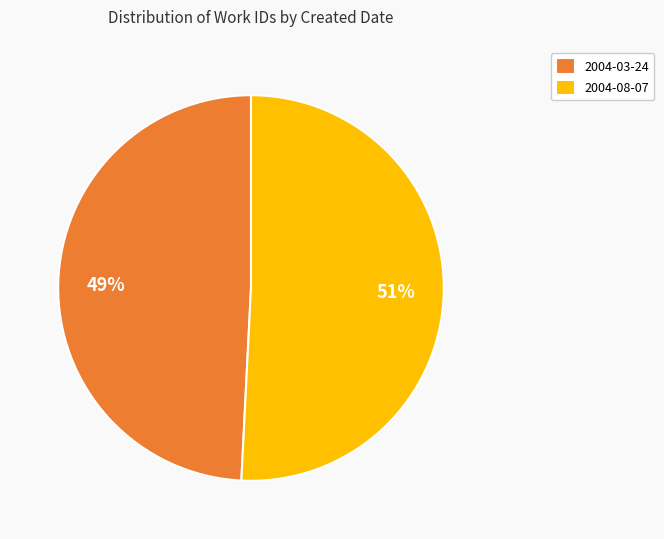

Approximately how many times larger is the value at 2004-03-24 compared to 2004-08-07?

1.0